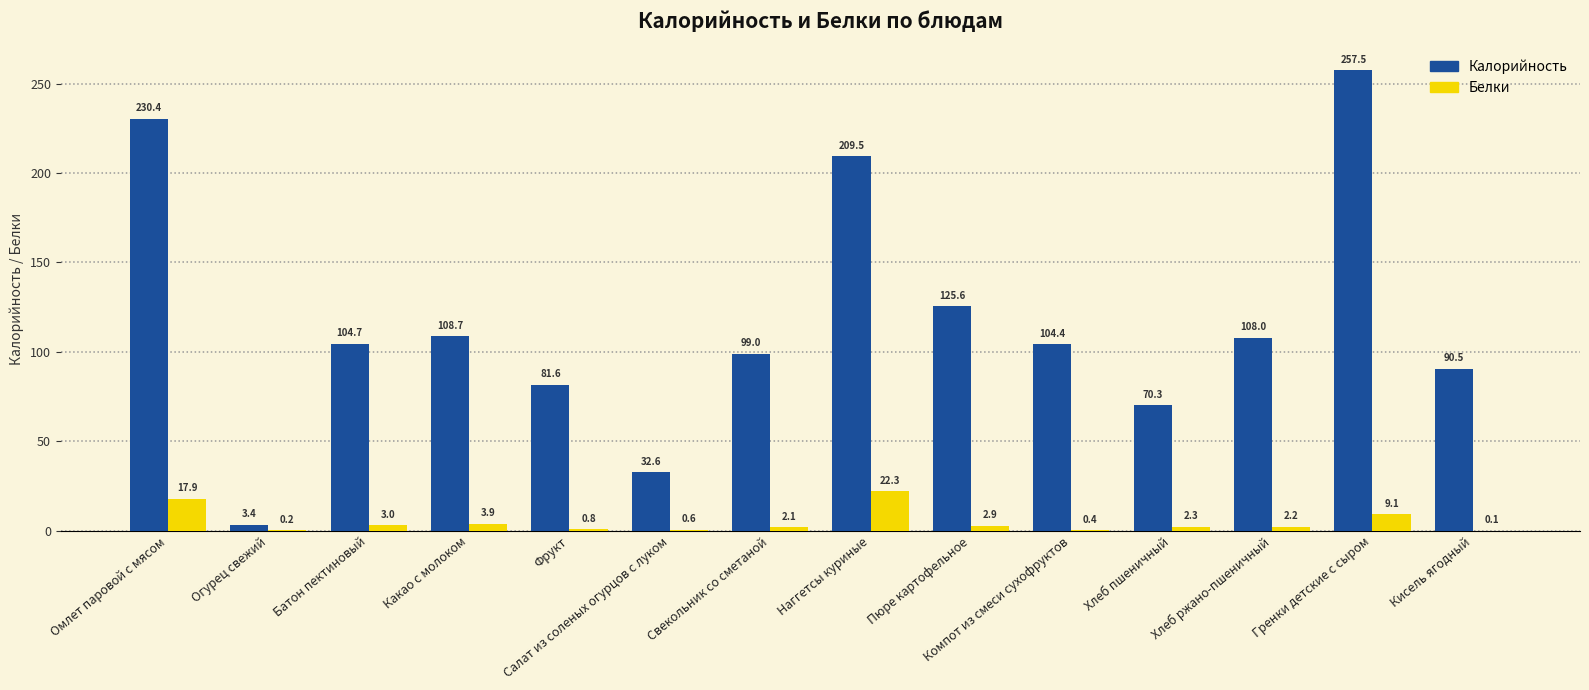

Which series has the largest range (max minus min)?

Калорийность